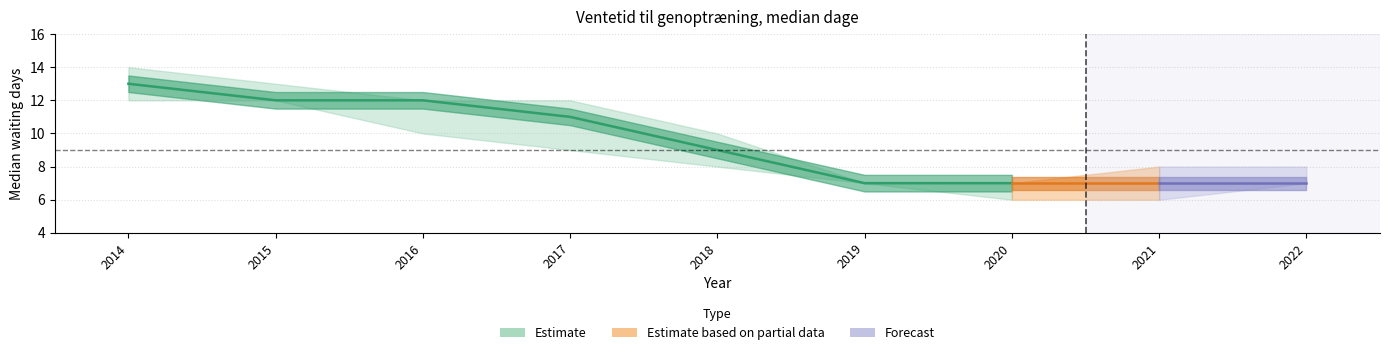

True or false: Region Midtjylland has a value of 3 at 2022.

False